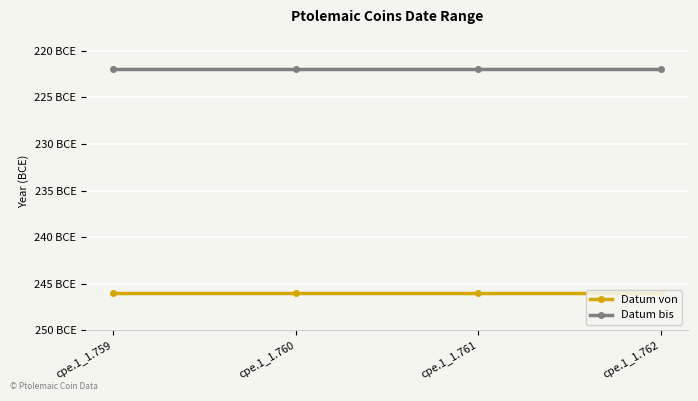

Does the chart display data point markers on the line(s)?

Yes